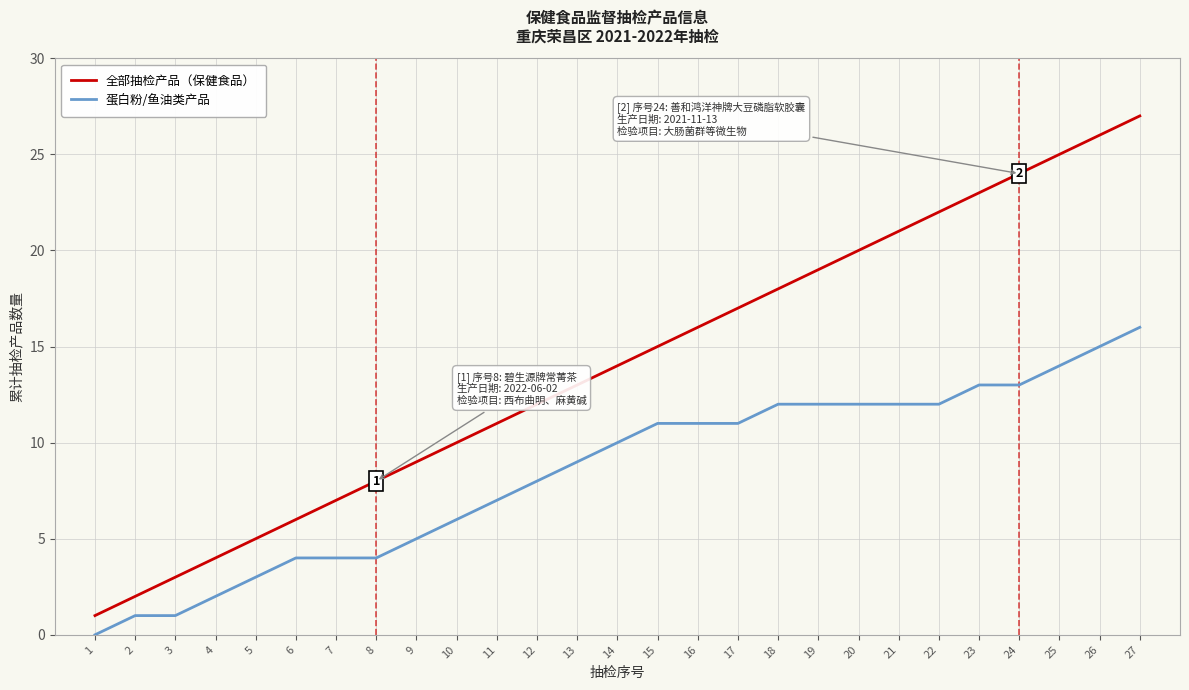

Which category has the highest value in the 全部抽检产品（保健食品） series?

27